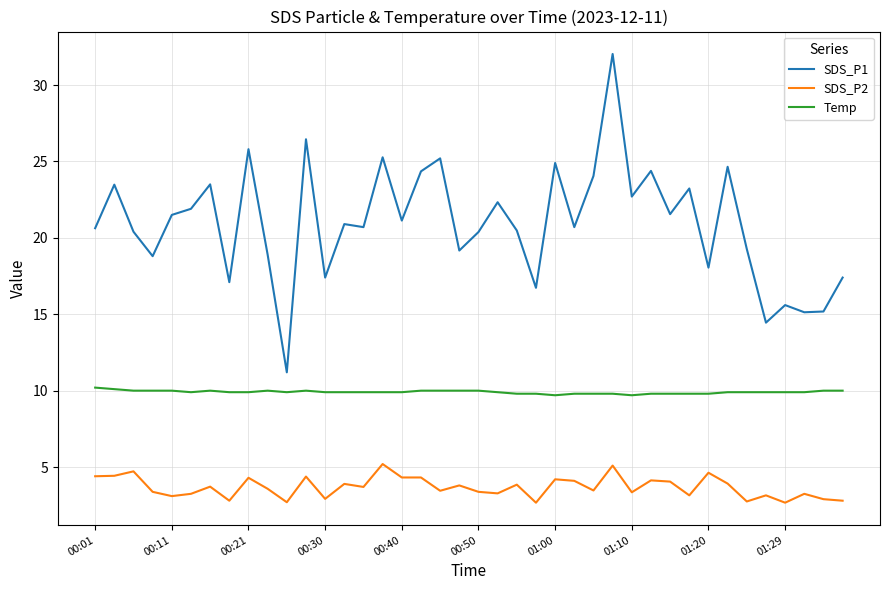

Which series has the largest range (max minus min)?

SDS_P1